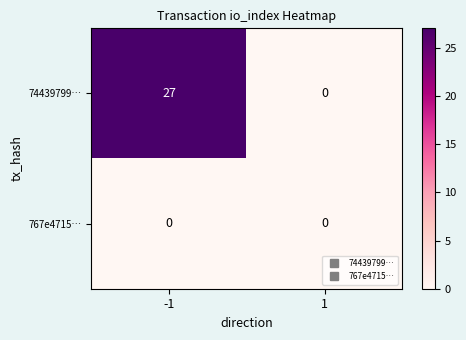

At which category is the sum across all series the highest?

-1